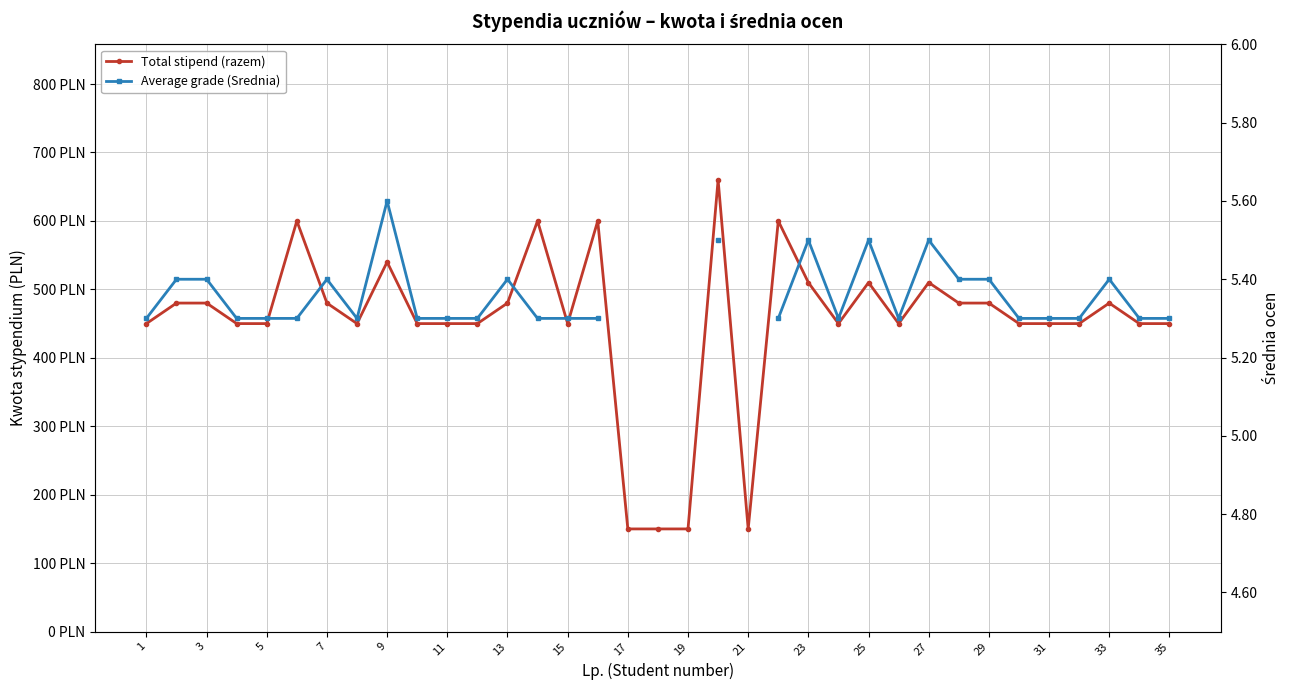

Is the value of Total stipend (razem) at 29 greater than the value of Average grade (Srednia) at 1?

Yes